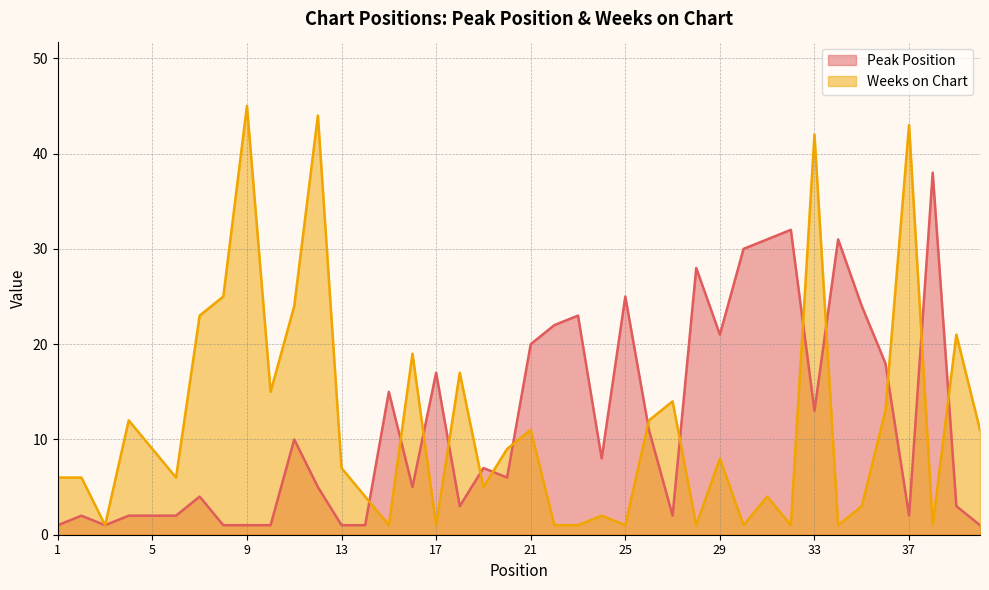

What is the difference between the second highest and minimum values in the Peak Position series?

31